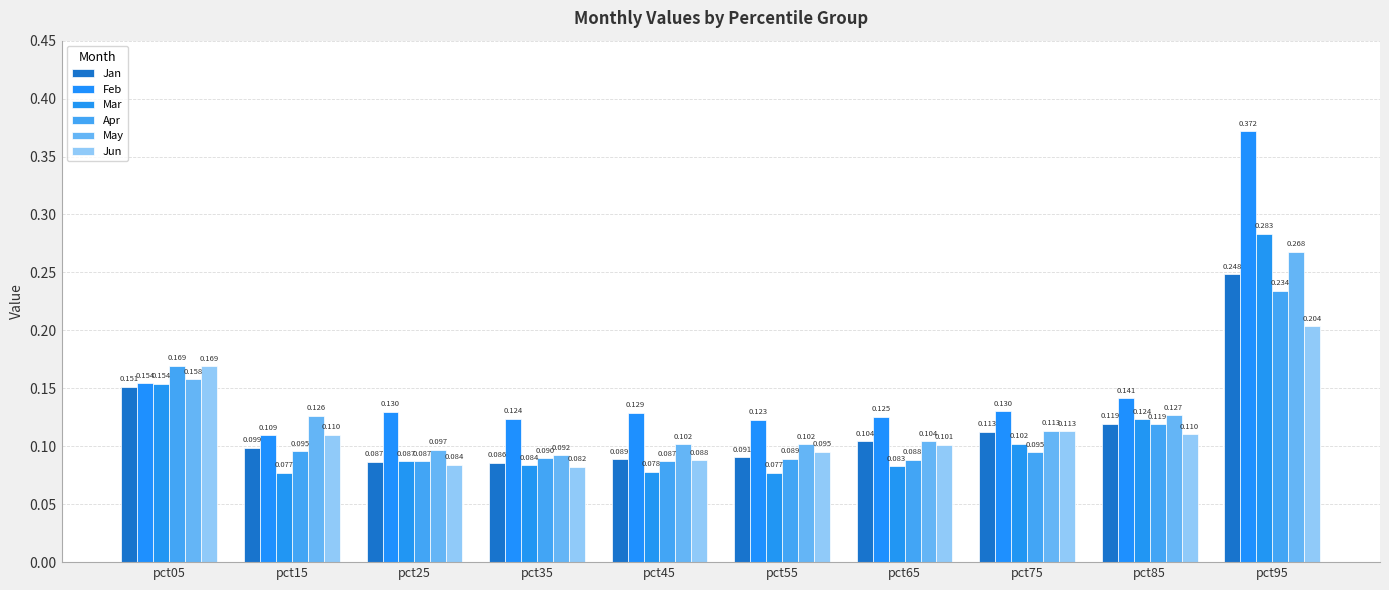

Does the chart contain any negative values?

No